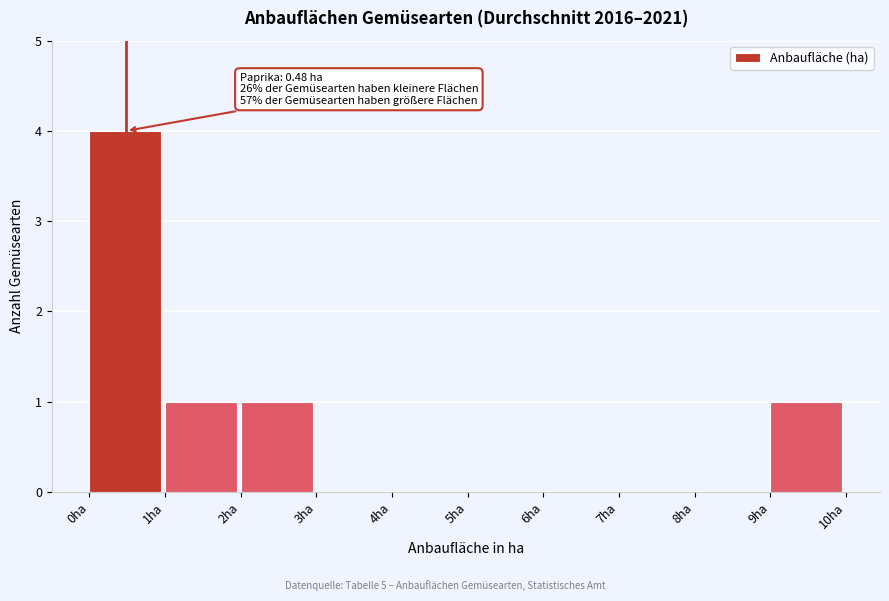

Which range on the x-axis has the tallest bar?

0 to 1